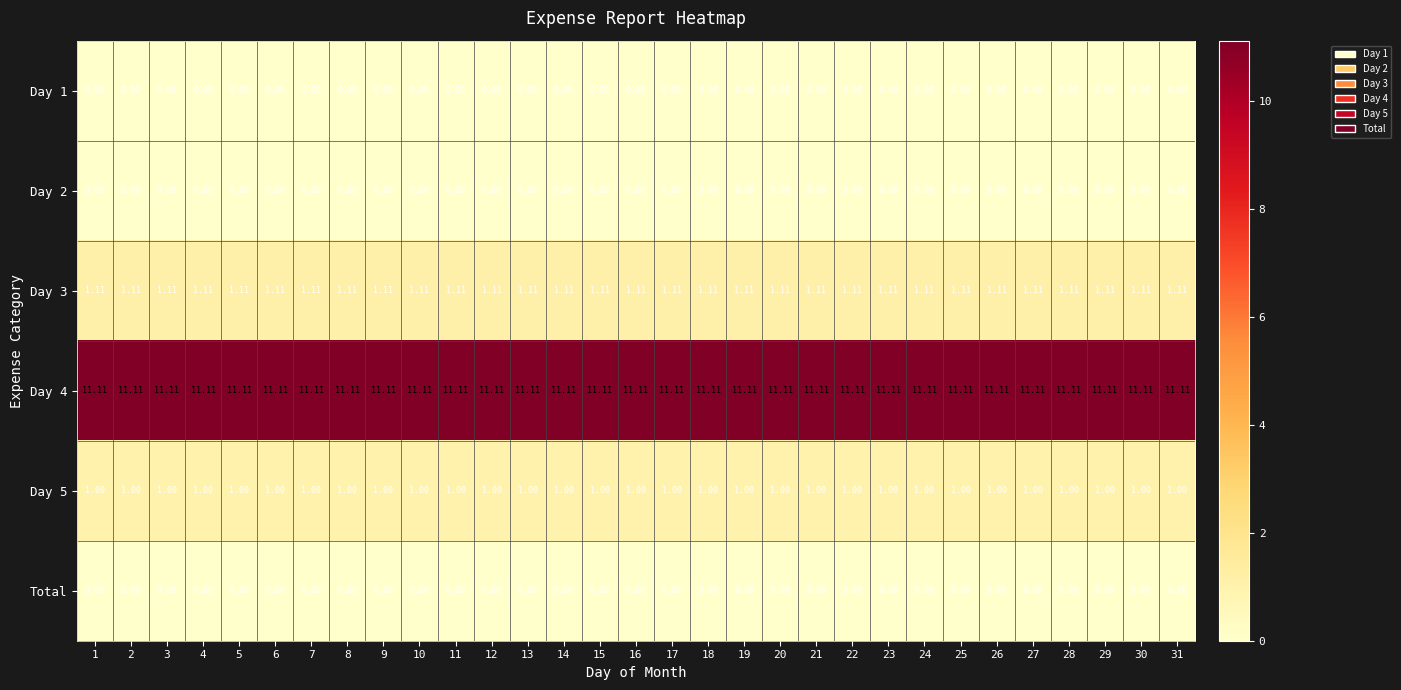

Is the value of Day 5 at 9 greater than the value of Day 1 at 4?

Yes